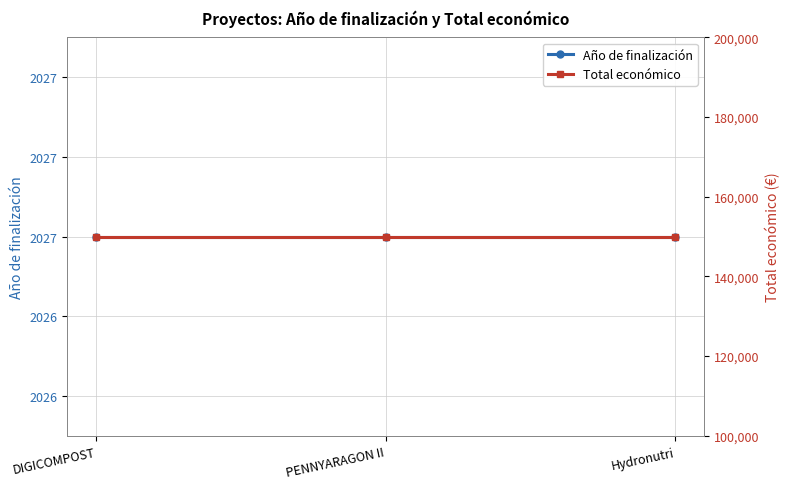

True or false: Total económico has a value of 150000 at DIGICOMPOST.

True